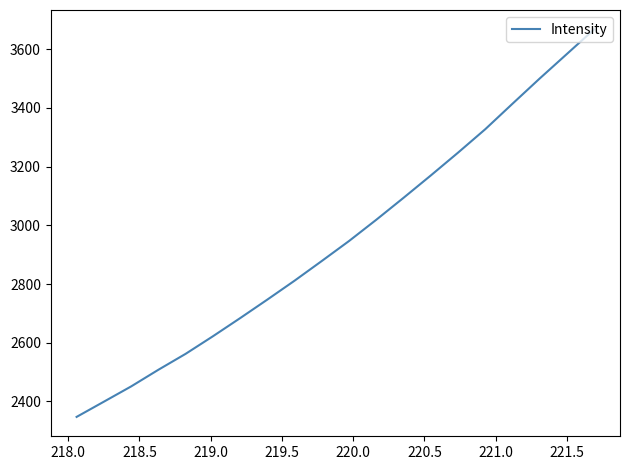

What is the maximum value shown in the chart?

3666.9